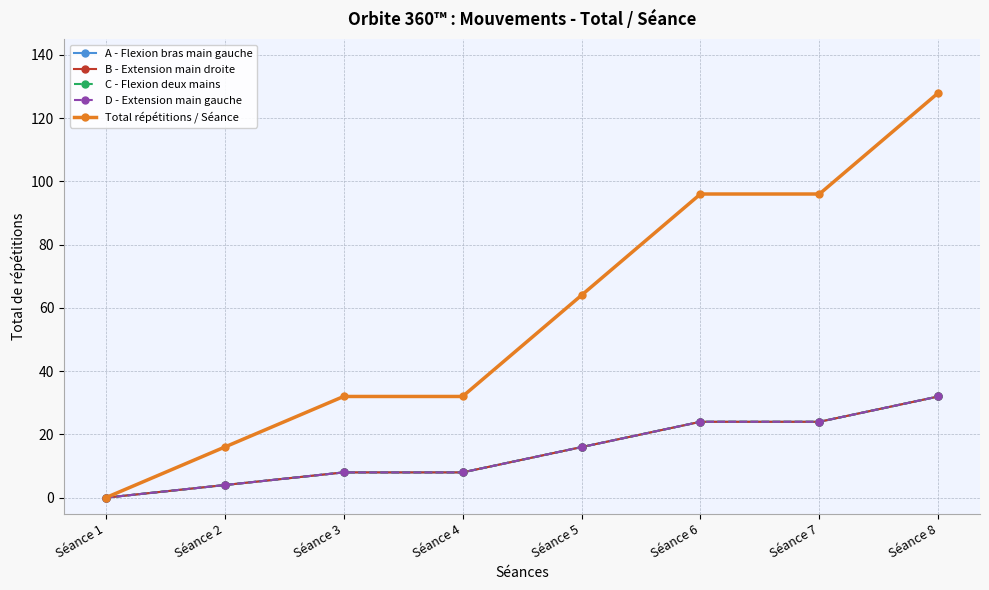

What value does the D - Extension main gauche series have at Séance 4, to the nearest 5?

10